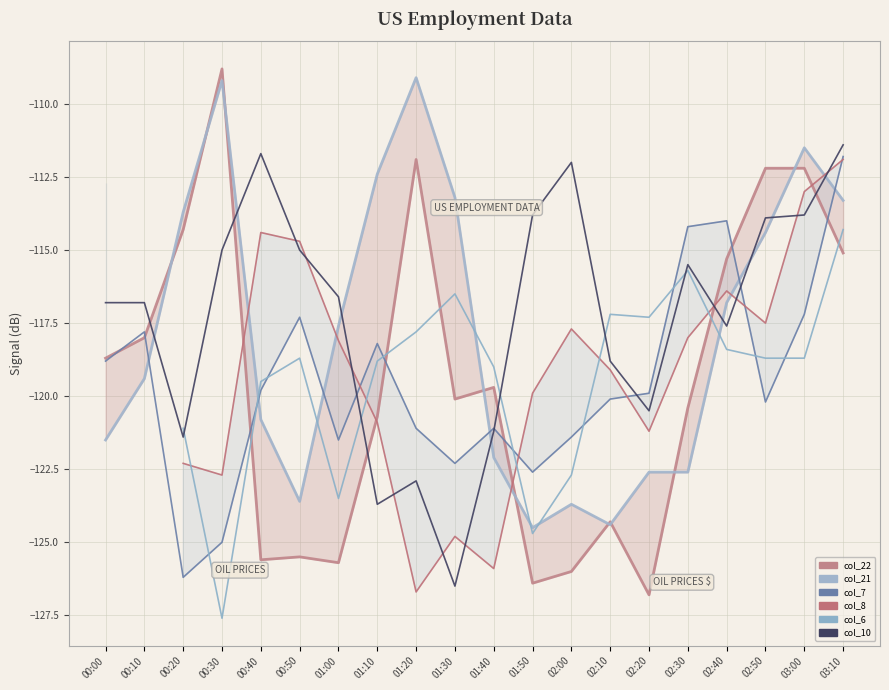

Is this an area chart (filled region under the line)?

No